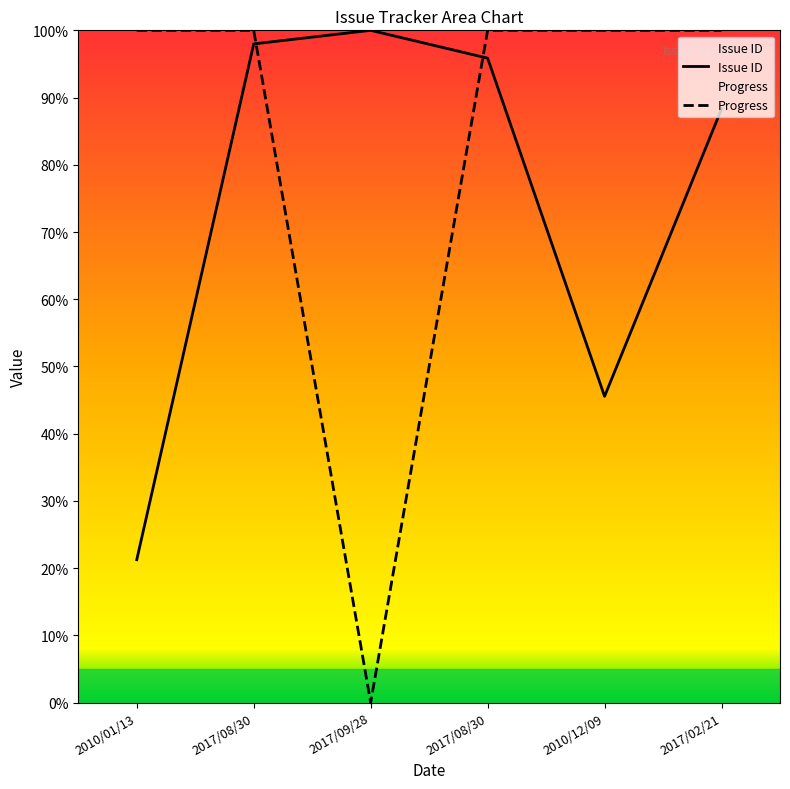

What is the difference between the Issue ID values at 2010/01/13 and 2017/09/28?

78.7